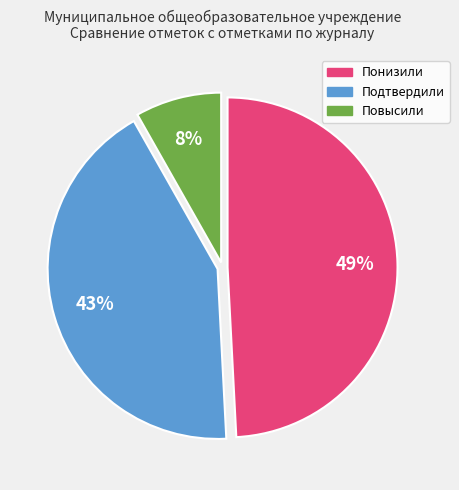

Is the sum of Понизили and Подтвердили greater than half?

Yes